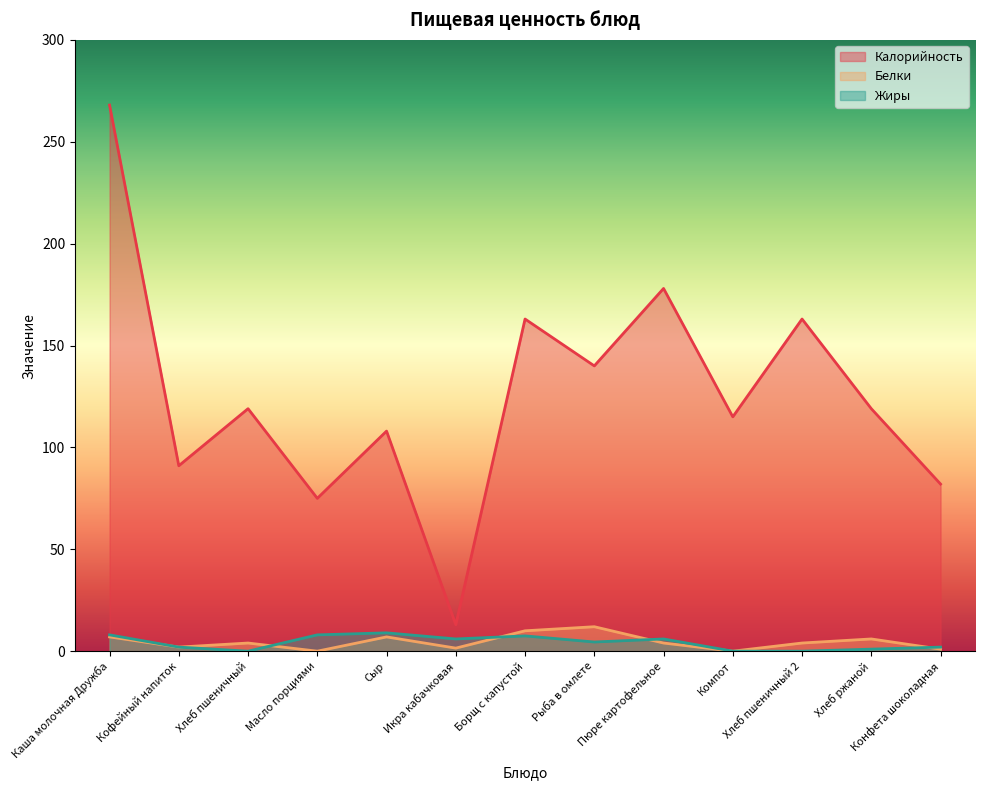

What is the approximate value of Белки at Хлеб ржаной?

6.0